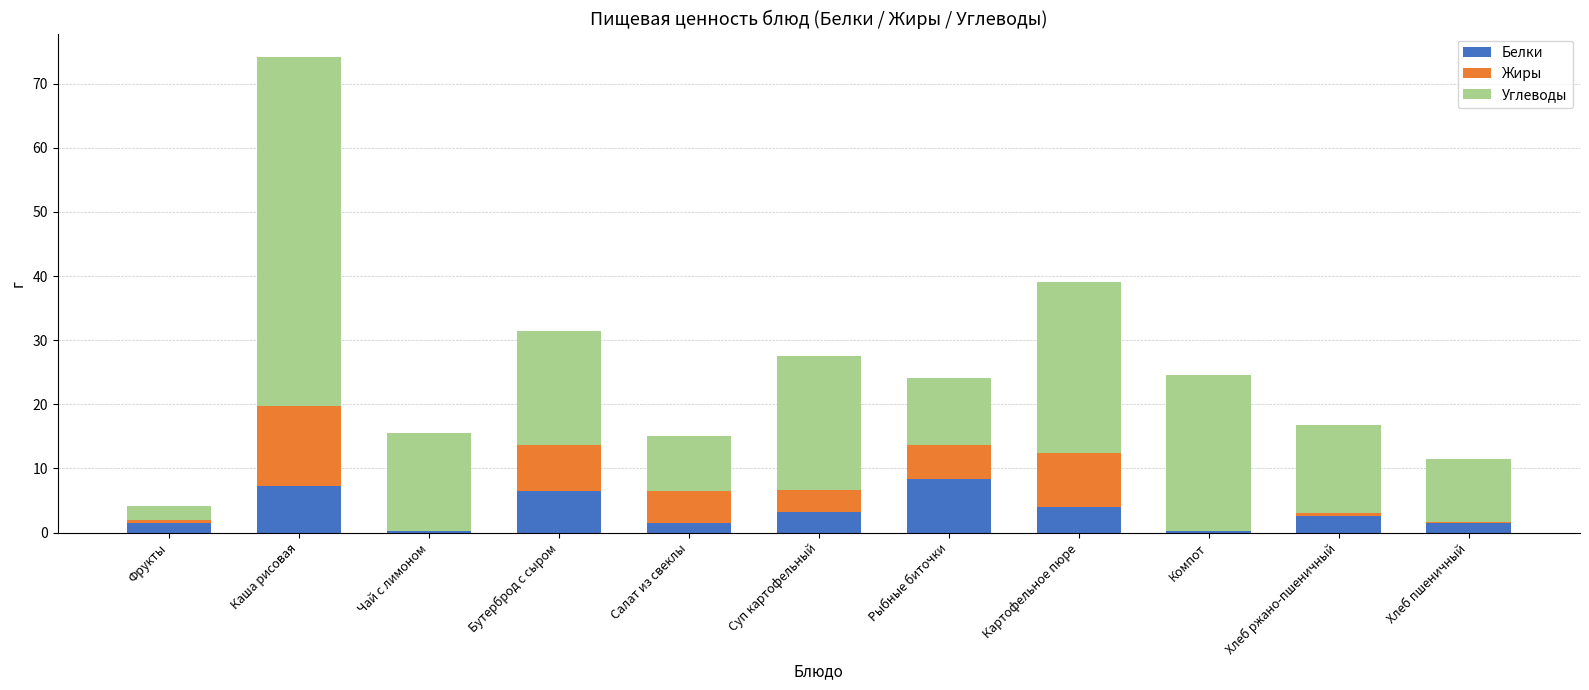

What is the total value across all series at Картофельное пюре?

39.1